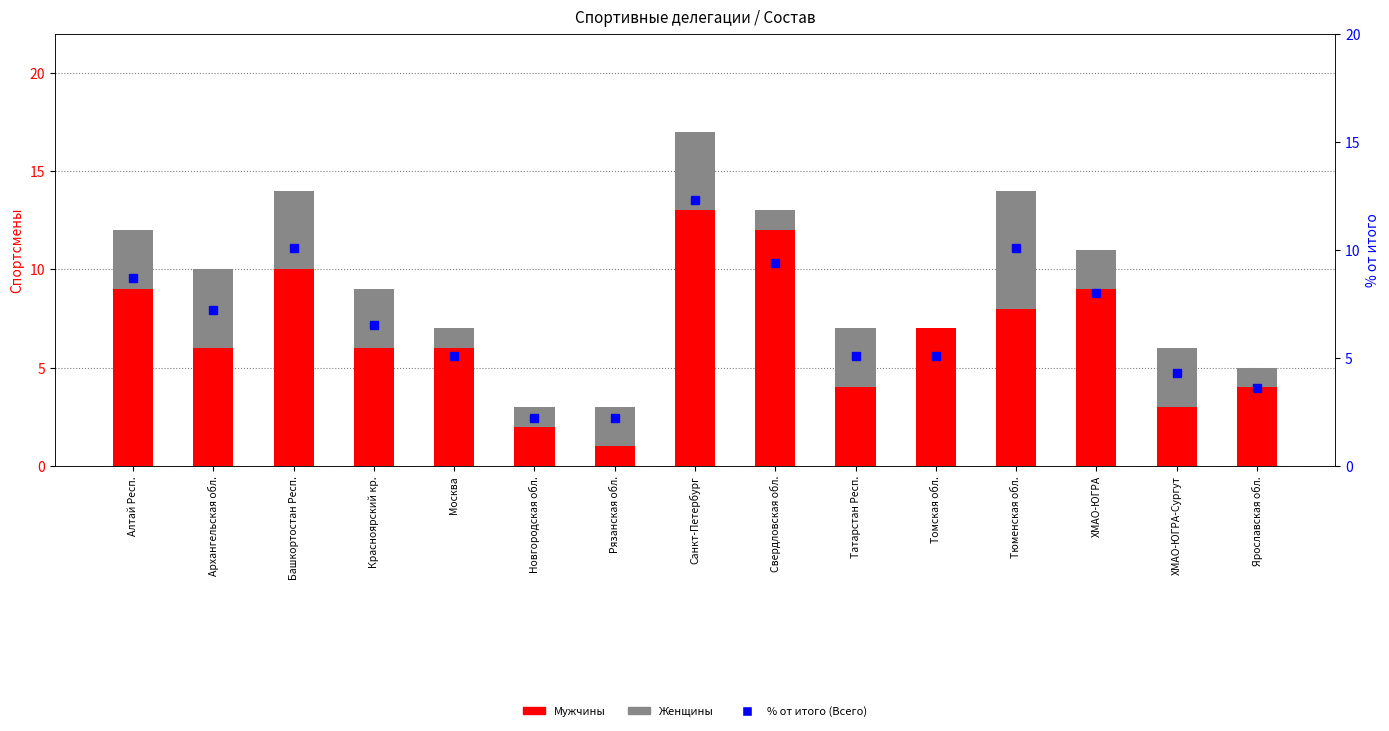

What is the spread (max minus min) of values at Красноярский кр.?

3.5